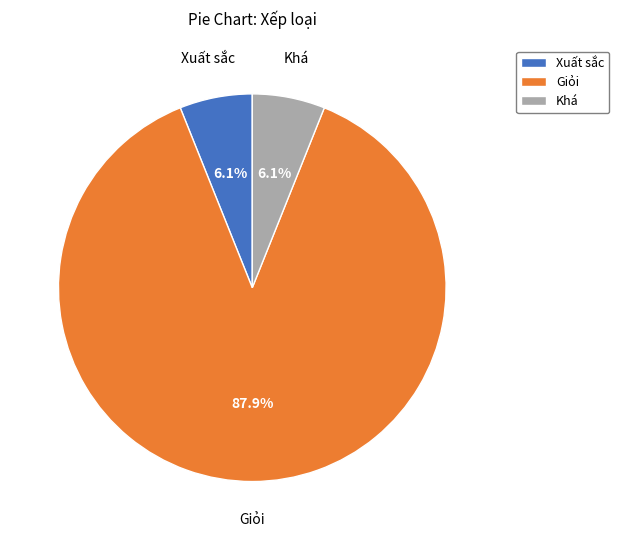

Approximately how many times larger is the value at Khá compared to Xuất sắc?

1.0